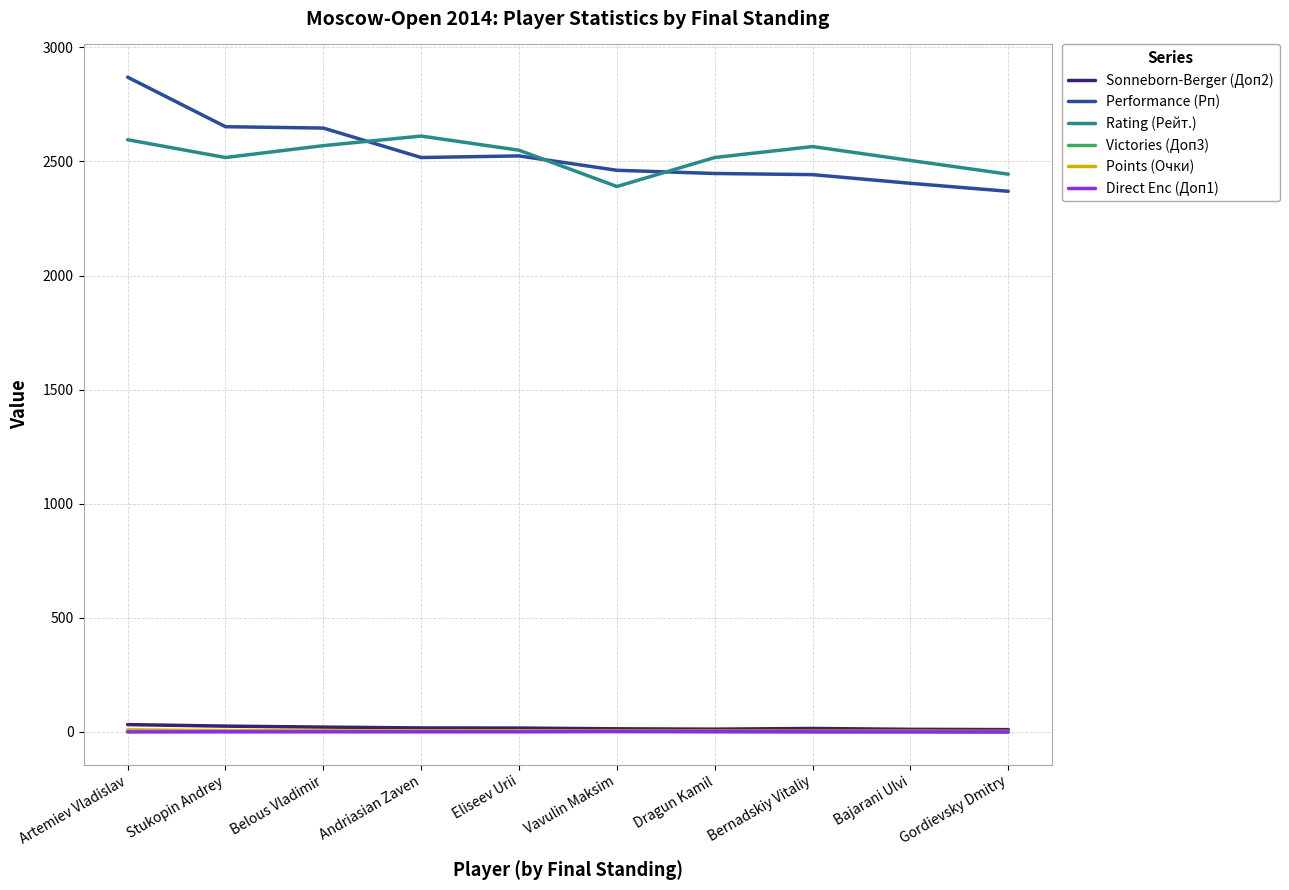

True or false: Rating (Рейт.) and Direct Enc (Доп1) cross at least once.

False